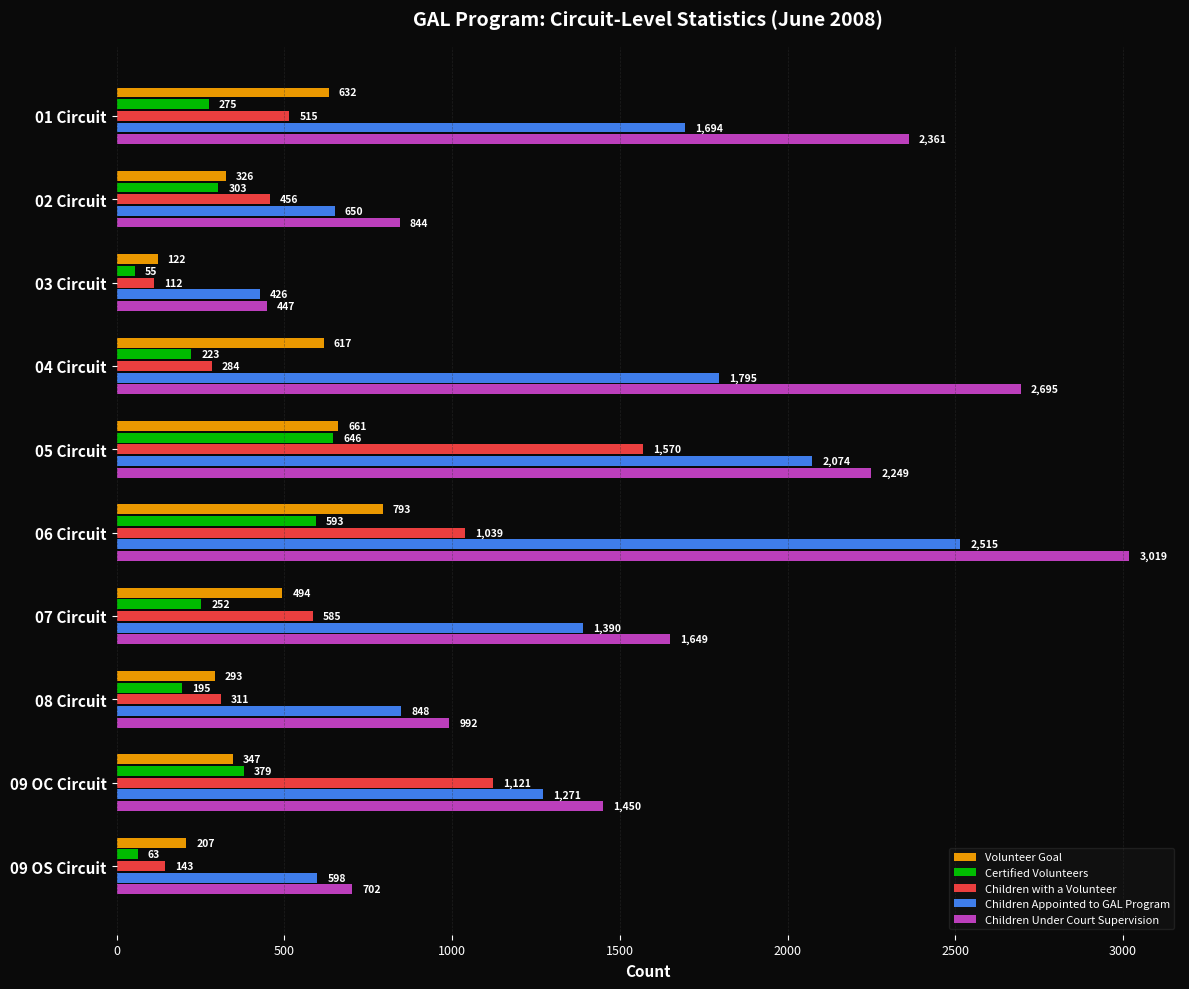

What is the sum of all Children Appointed to GAL Program values?

13261